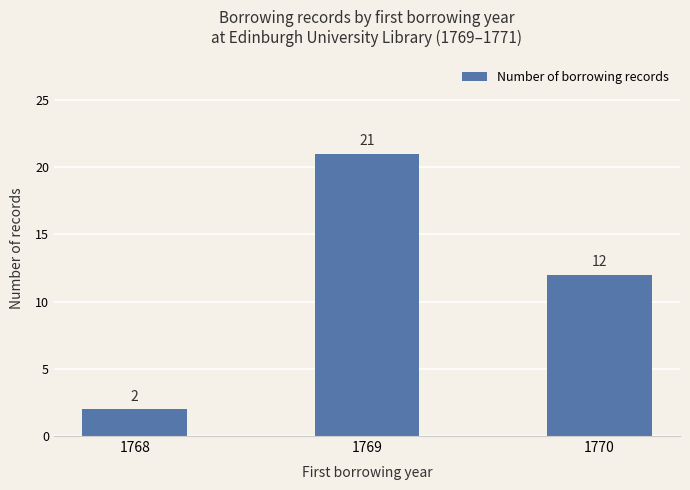

True or false: the data shows 3 at 1768.

False